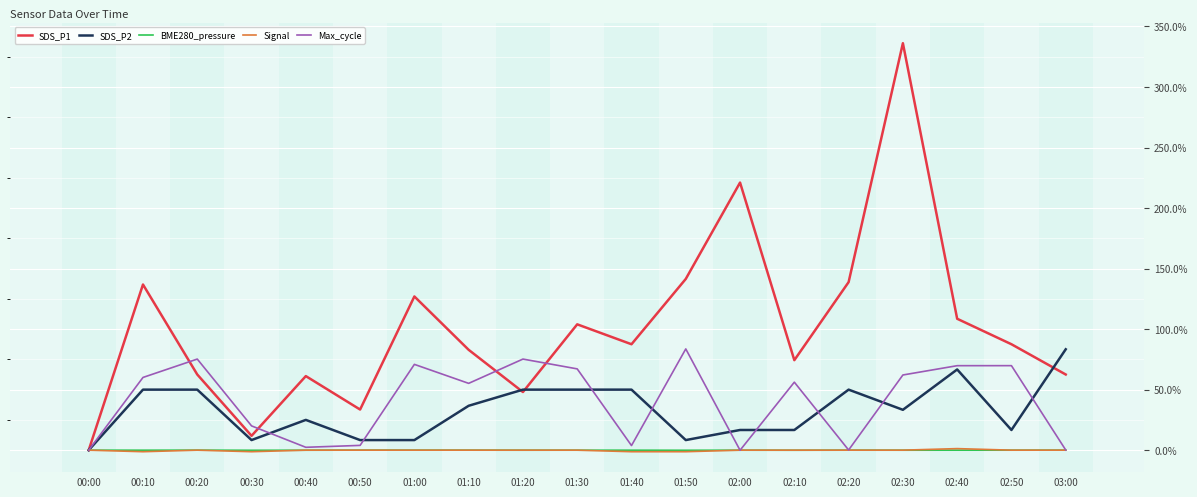

What is the sum of the SDS_P2 values at 02:40 and 00:00?

66.7